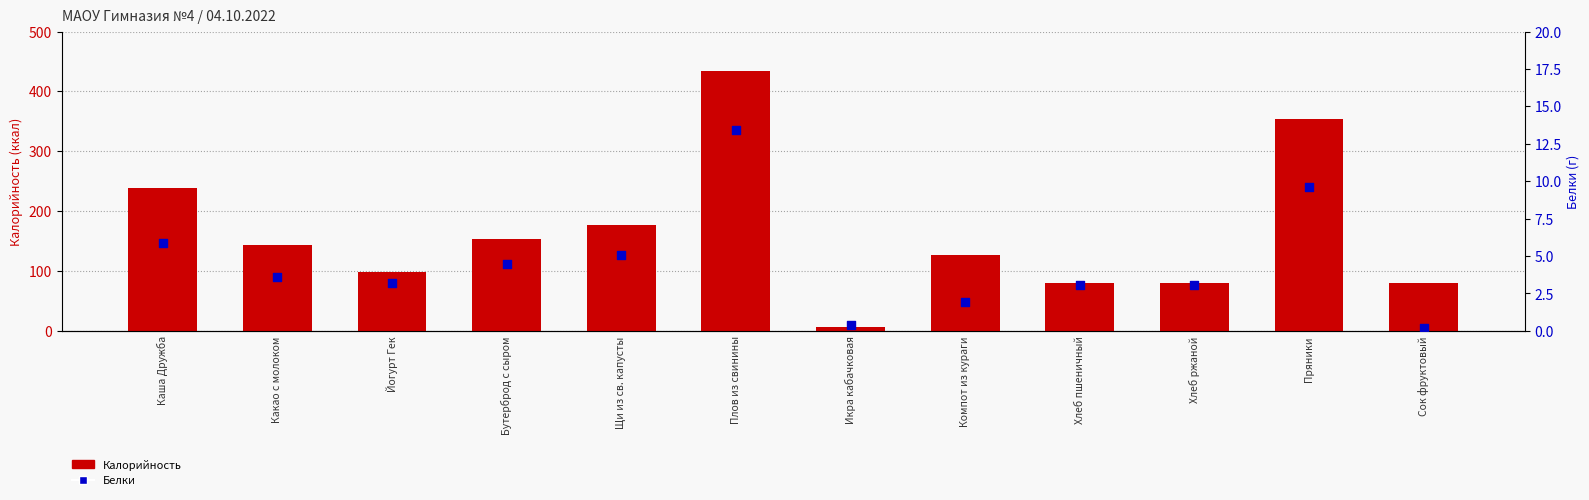

Which series contains the highest Y value?

Калорийность